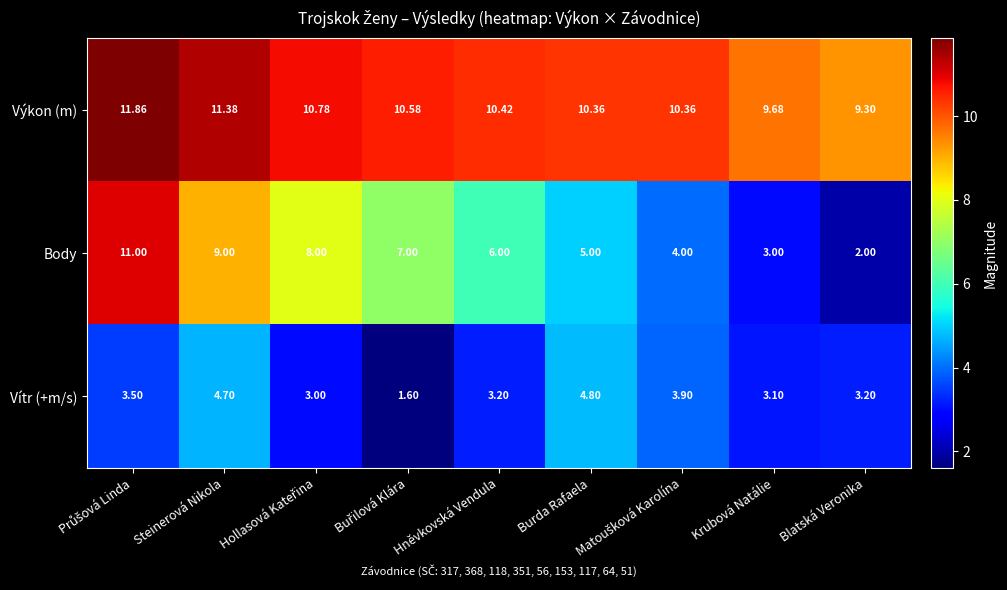

Which series changed the most between Hněvkovská Vendula and Burda Rafaela?

Vítr (+m/s)